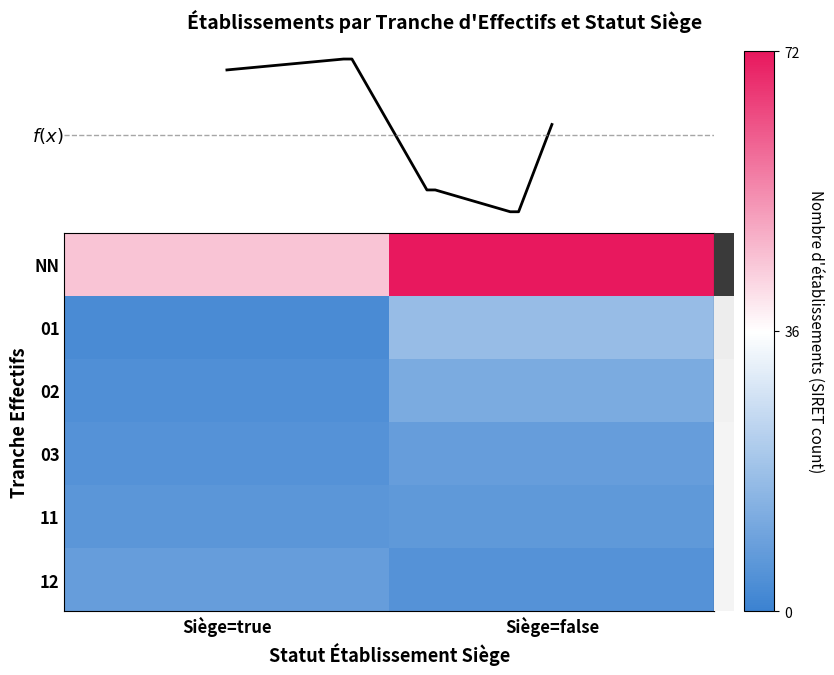

What is the greatest value displayed?

72